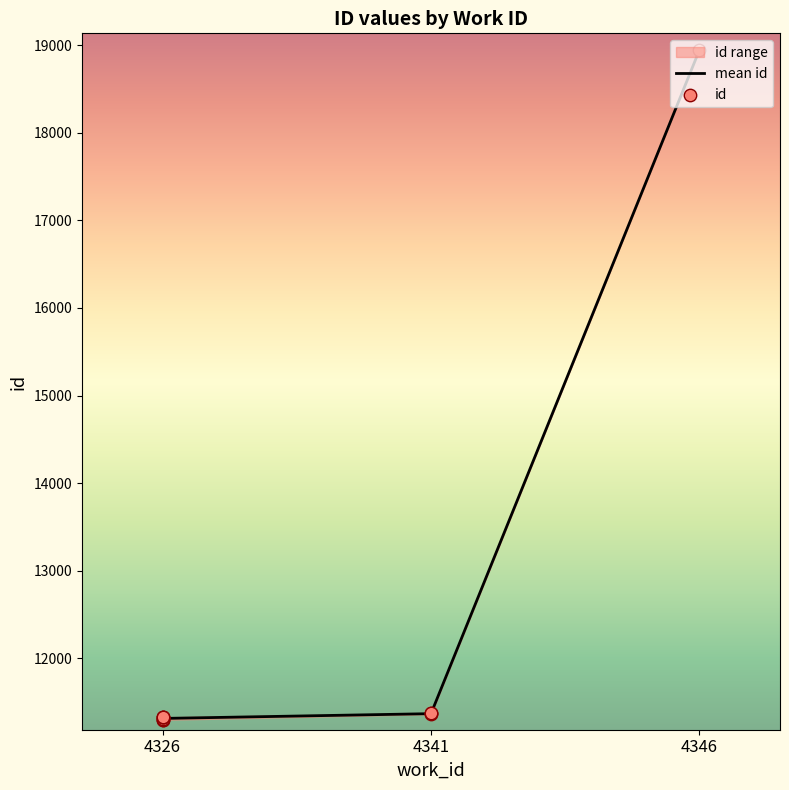

Between 4326 and 4326, which is larger?

4326